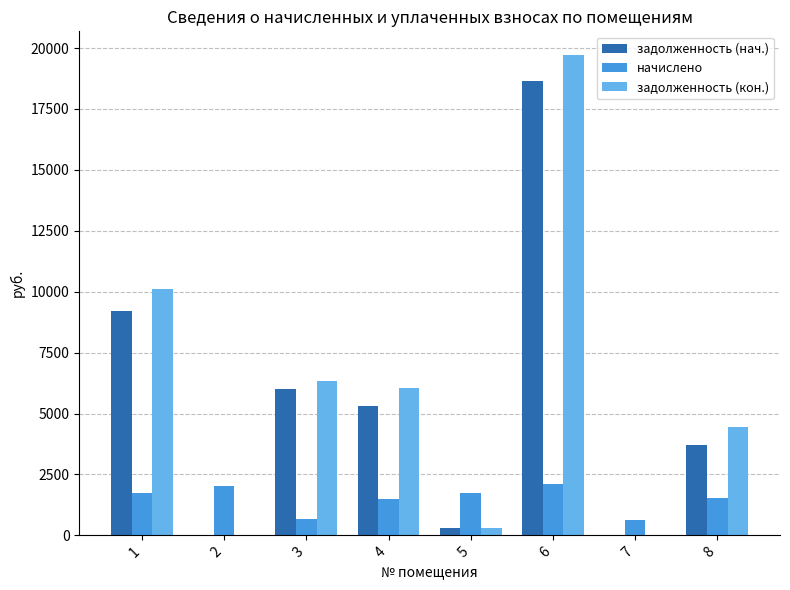

The задолженность (кон.) series shows 10099.1 at 1. True or false?

True